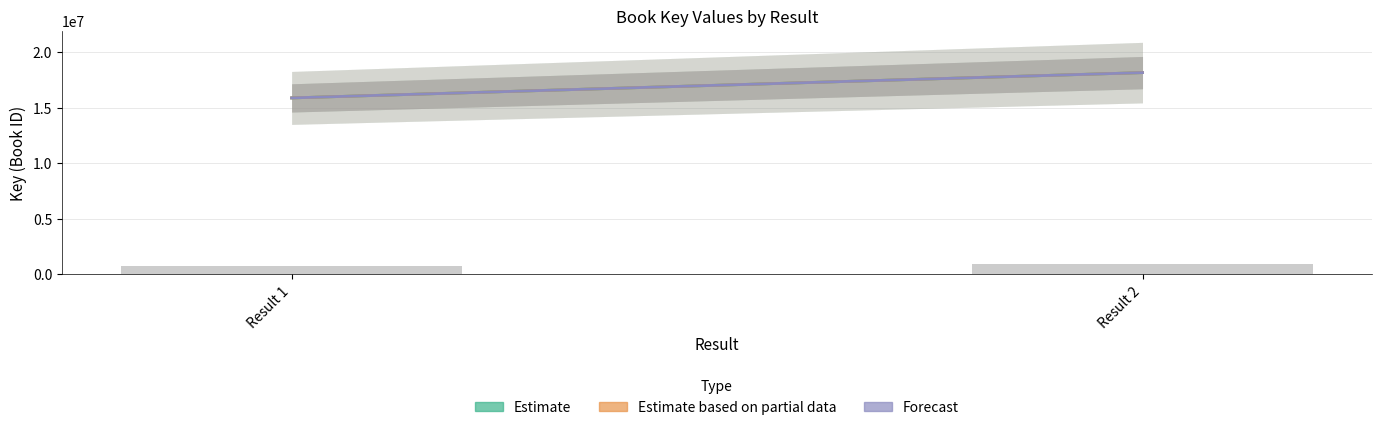

Reading right to left, extract all data points from this chart.

908056.1	794173.0